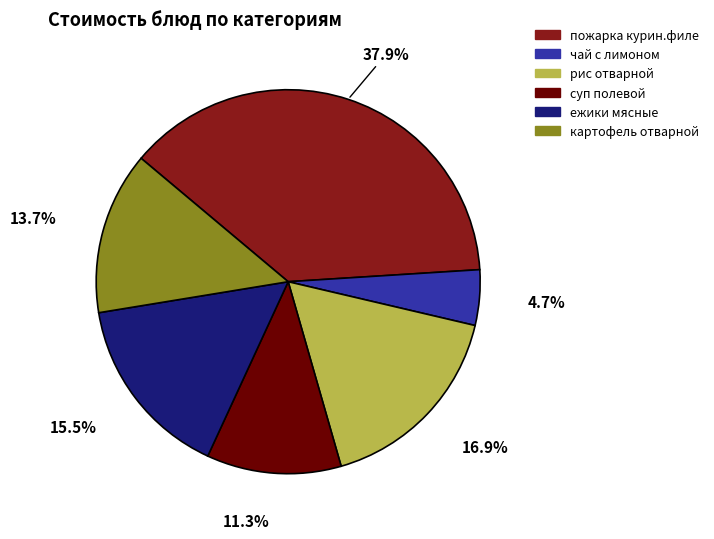

Is there a majority slice in this chart?

No